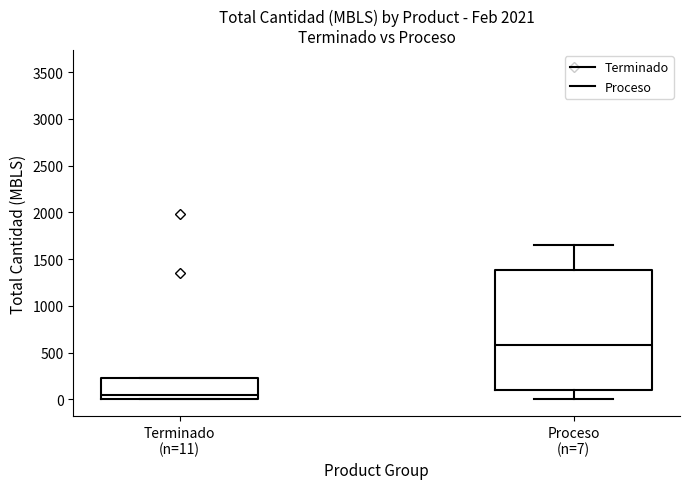

Which box has the lowest median line?

Terminado (n=11)